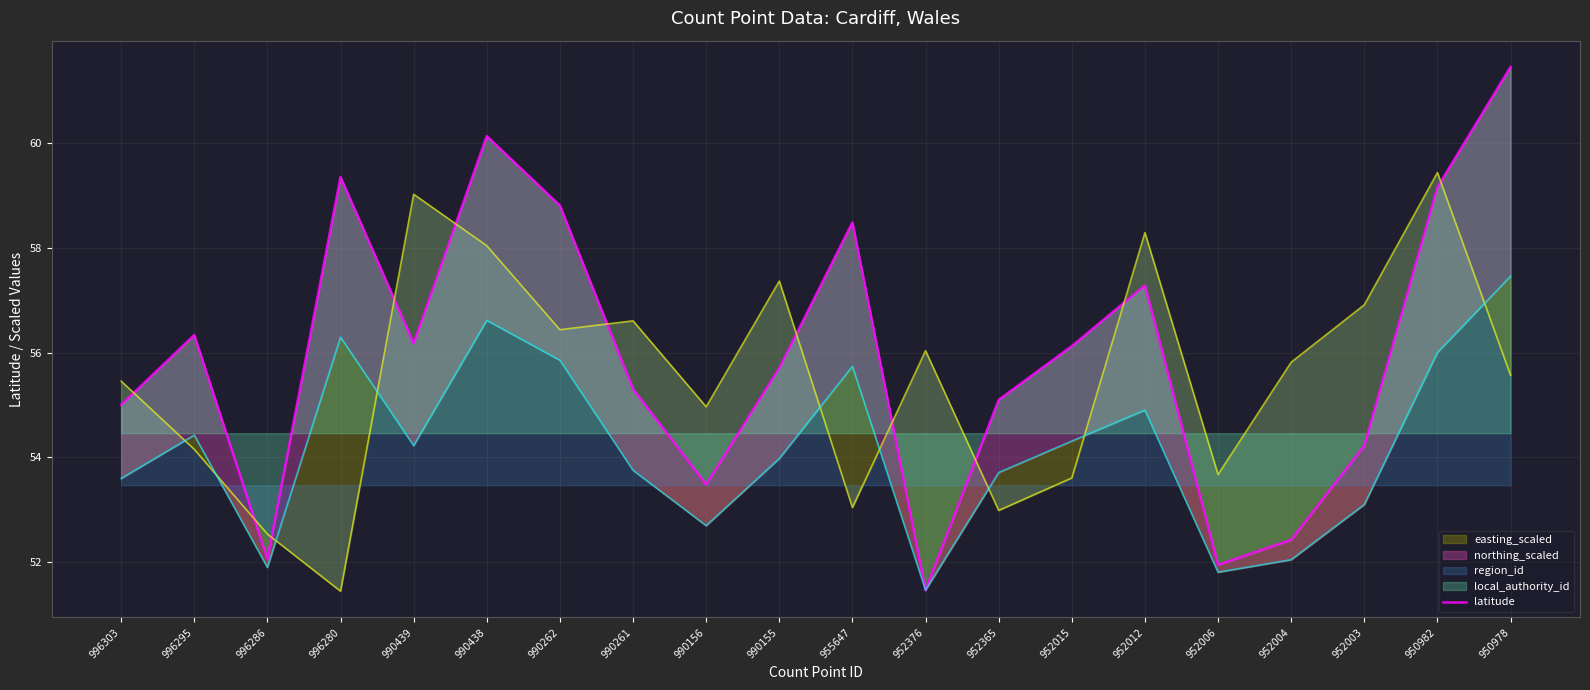

What is the average value?

56.0